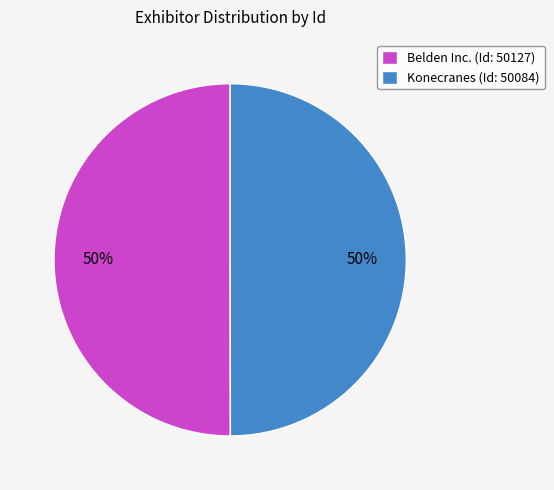

Is it true that Konecranes is 50% of the pie?

True